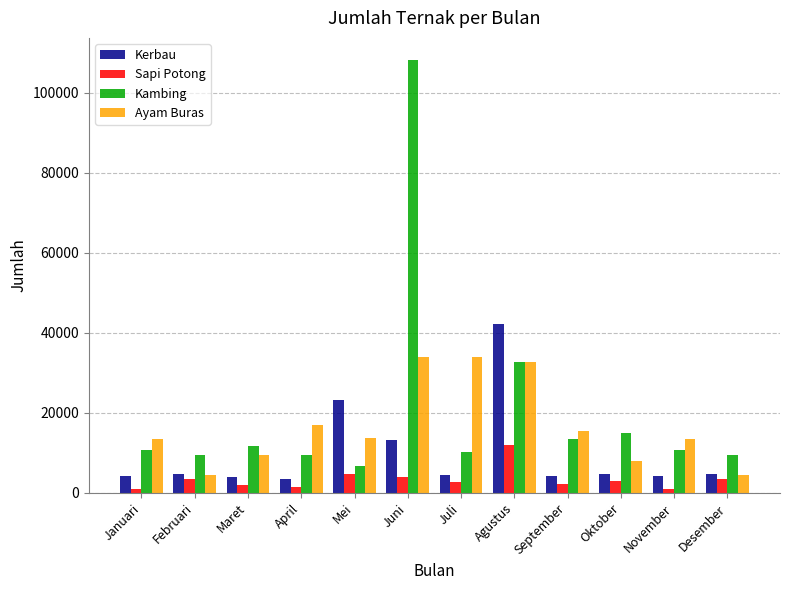

What are all the series names shown in the legend?

Kerbau, Sapi Potong, Kambing, Ayam Buras